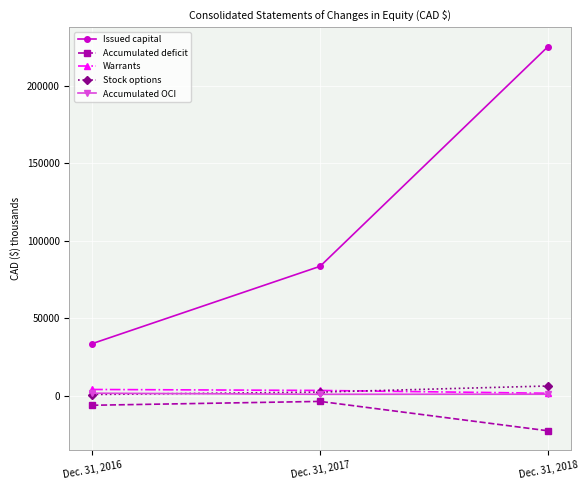

Which series has the largest total across all categories?

Issued capital